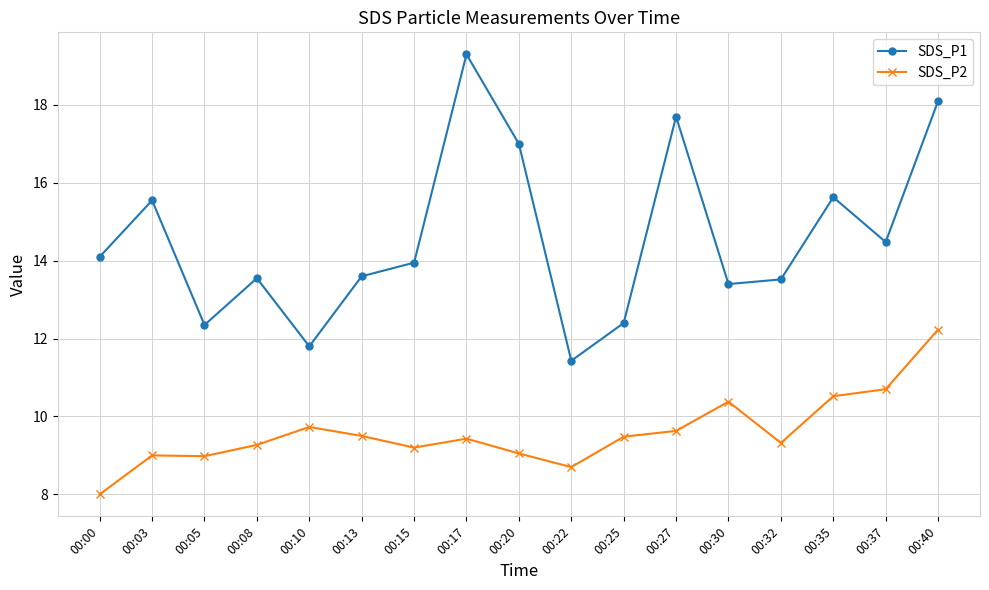

List the series in order of their peak value, lowest first.

SDS_P2, SDS_P1